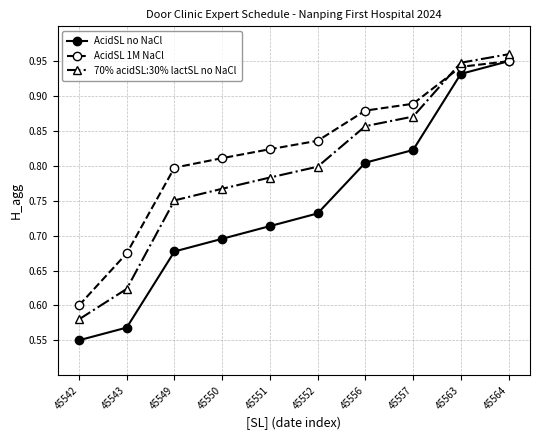

List the labels in order of 70% acidSL:30% lactSL no NaCl value, smallest first.

45542, 45543, 45549, 45550, 45551, 45552, 45556, 45557, 45563, 45564